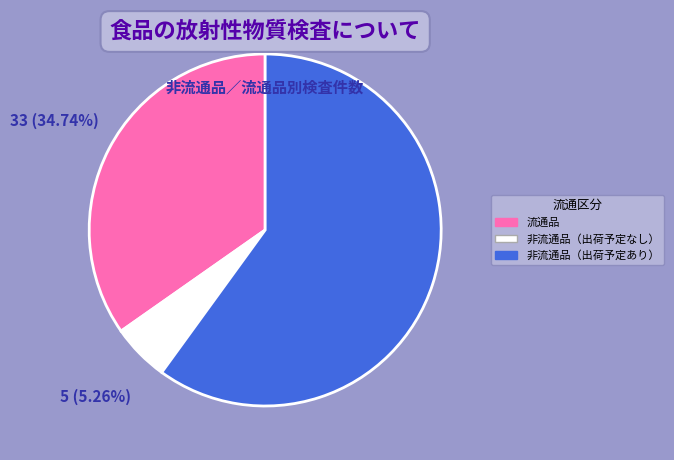

Which category has the smallest portion of the pie?

非流通品（出荷予定なし）